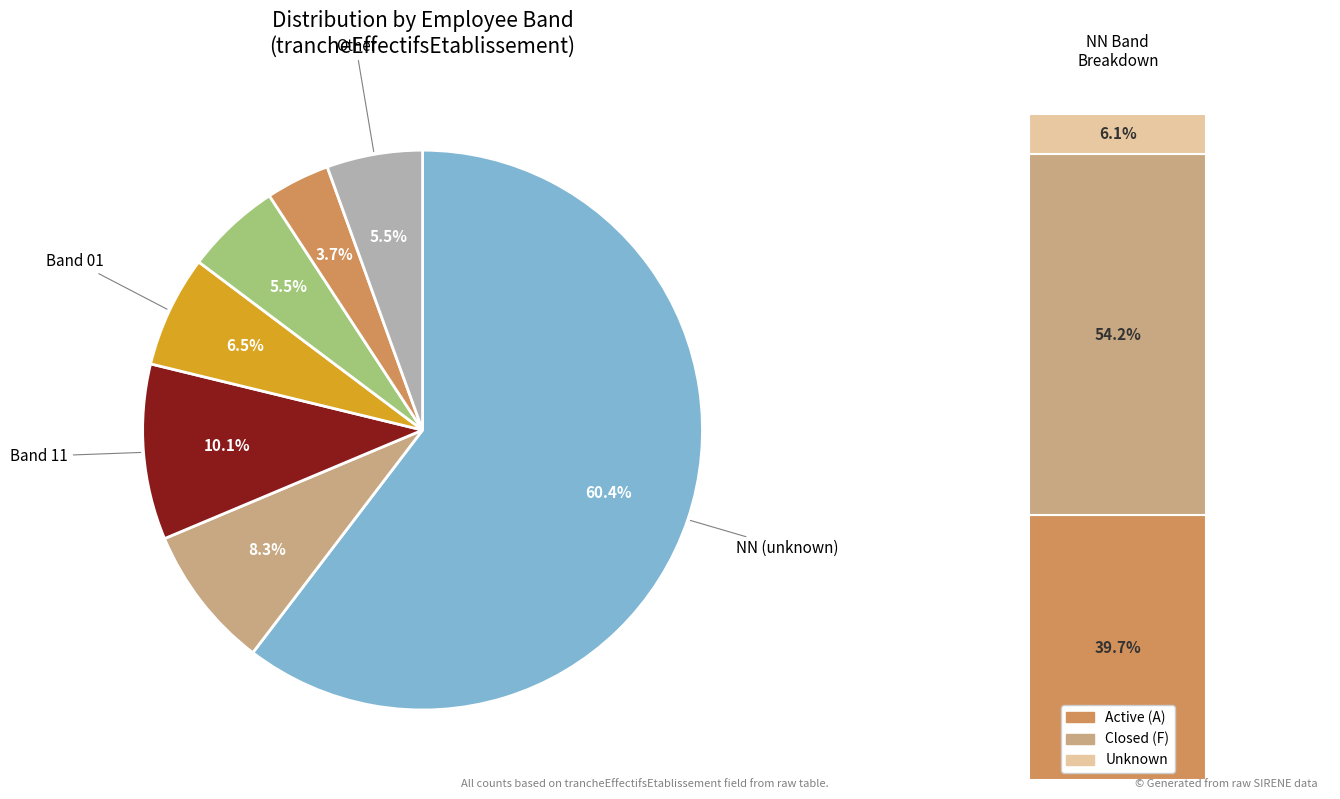

To the nearest percent, what percentage of the pie is NN?

60%